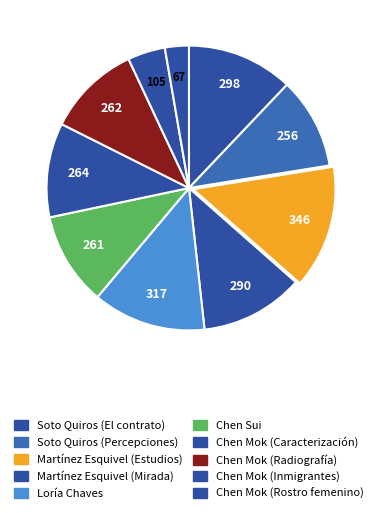

What percentage is the Martínez Esquivel (Estudios) slice, to the nearest percent?

14%